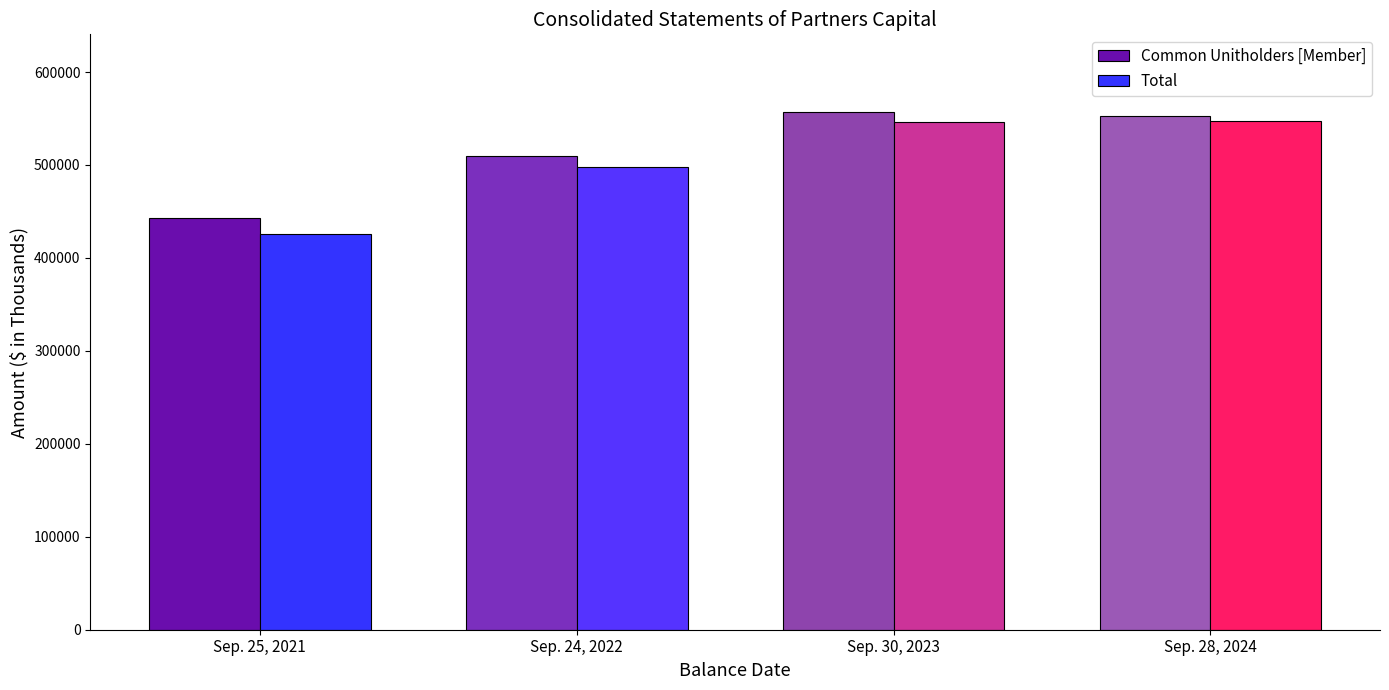

Which series has the widest spread of values?

Total